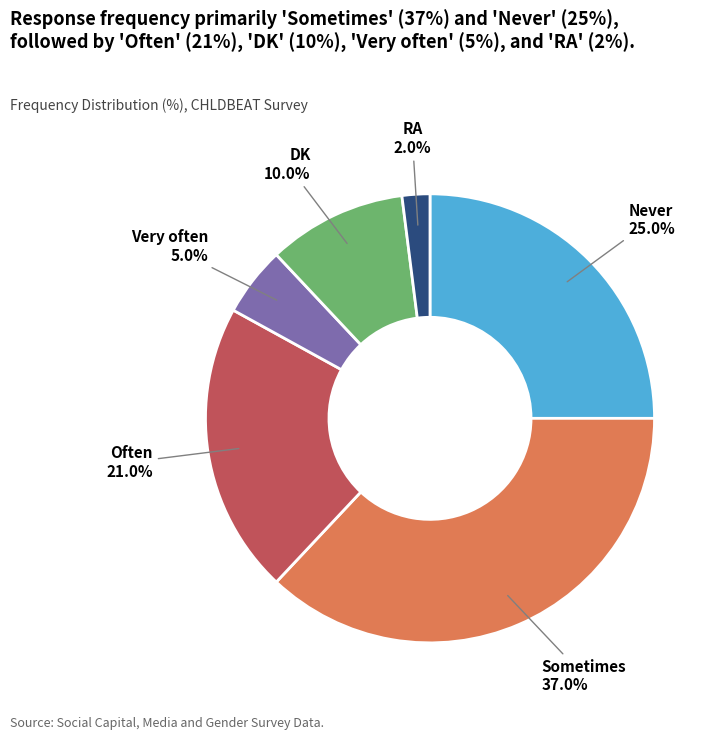

Does RA account for over 50% of the chart?

No